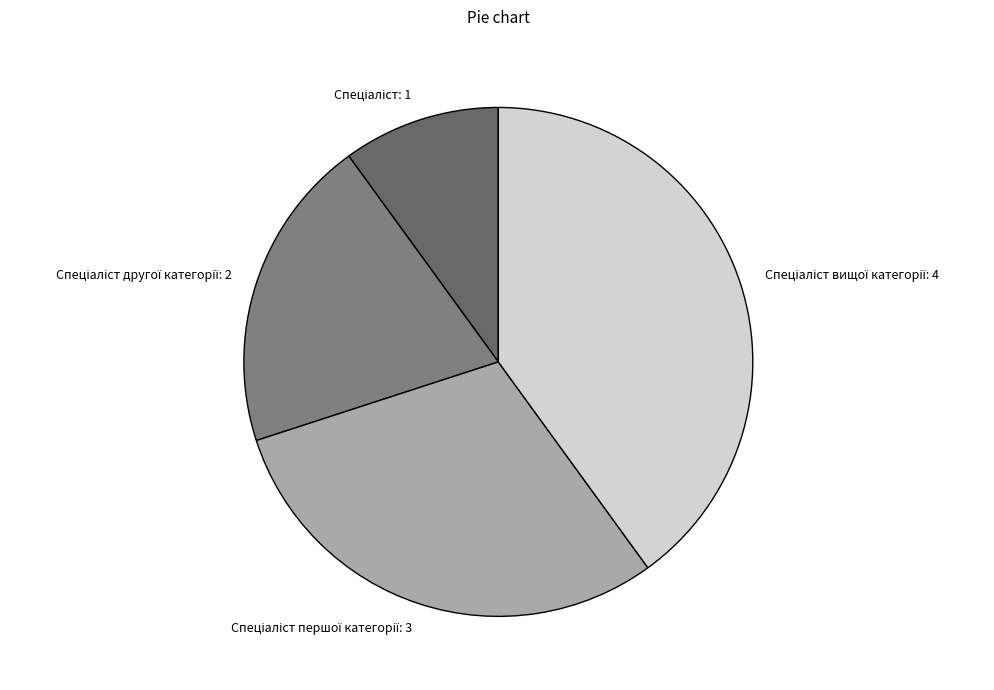

Does any single category account for the majority?

No